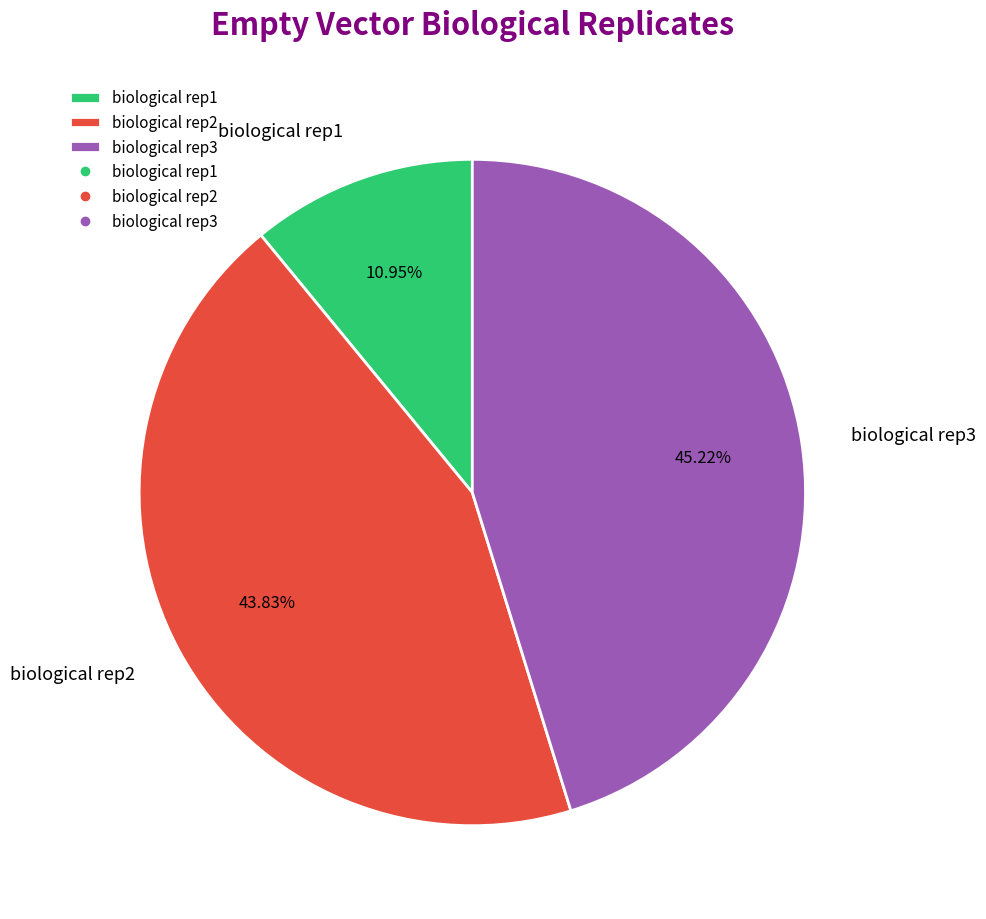

Does biological rep3 represent more than half of the total?

No